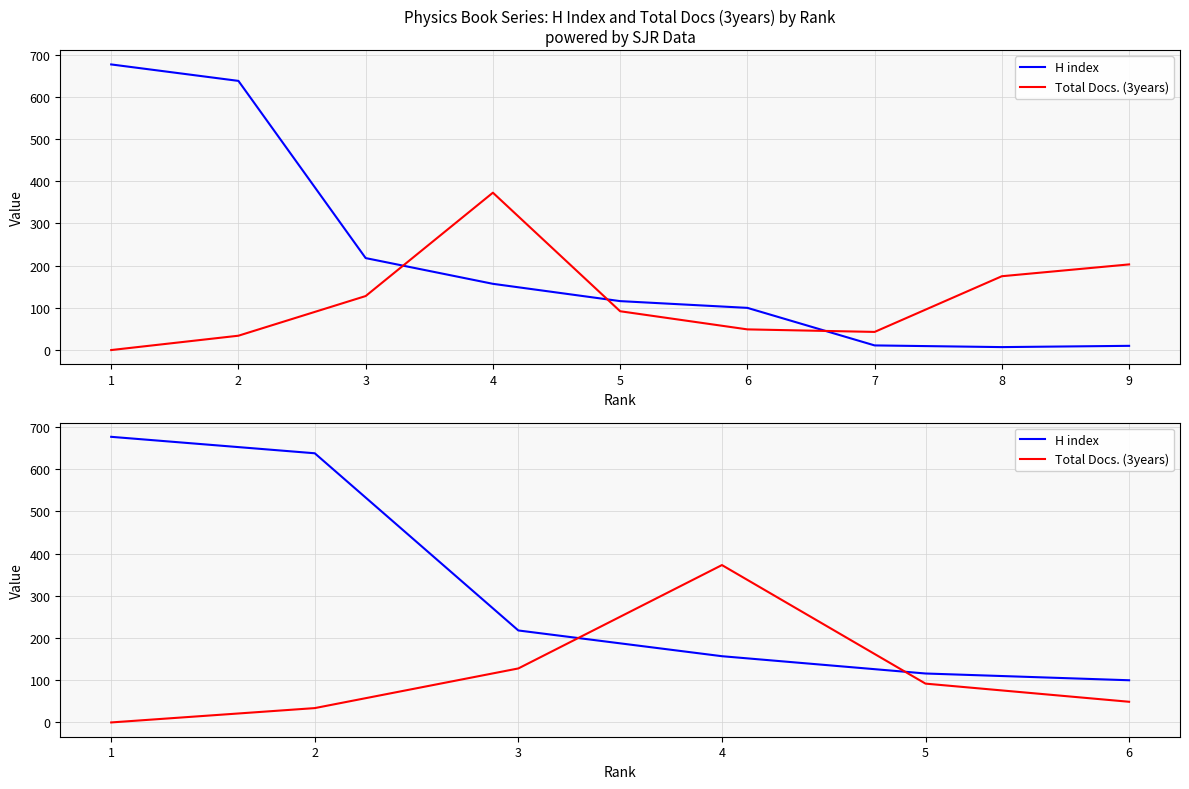

What is the spread (max minus min) of values at 2?

604